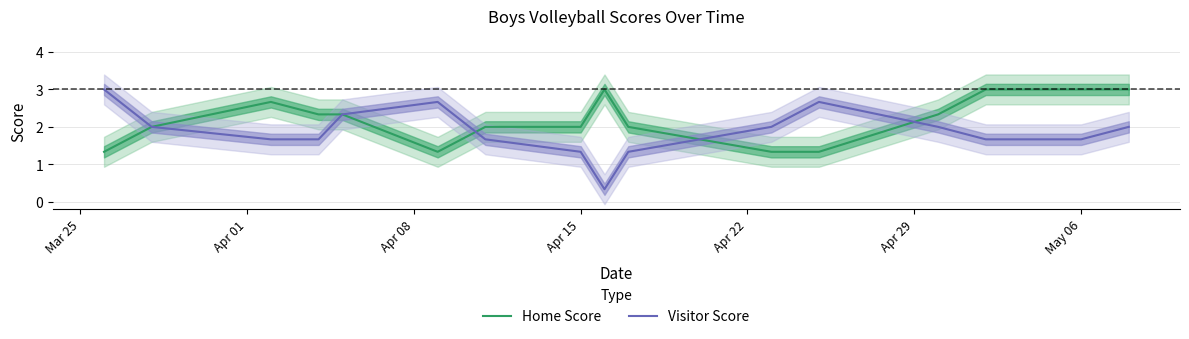

How many intersections are there between Home Score and Visitor Score?

3